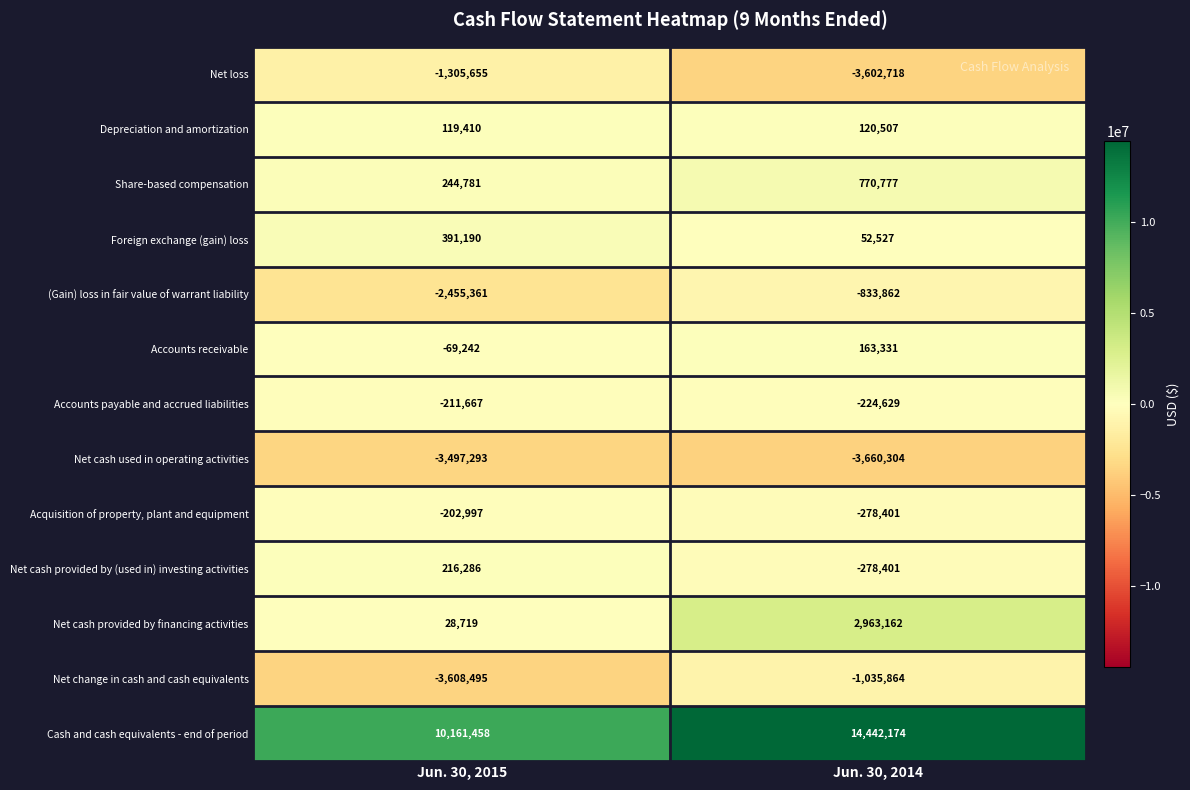

The value of Depreciation and amortization at Jun. 30, 2014 is 120507. True or false?

True